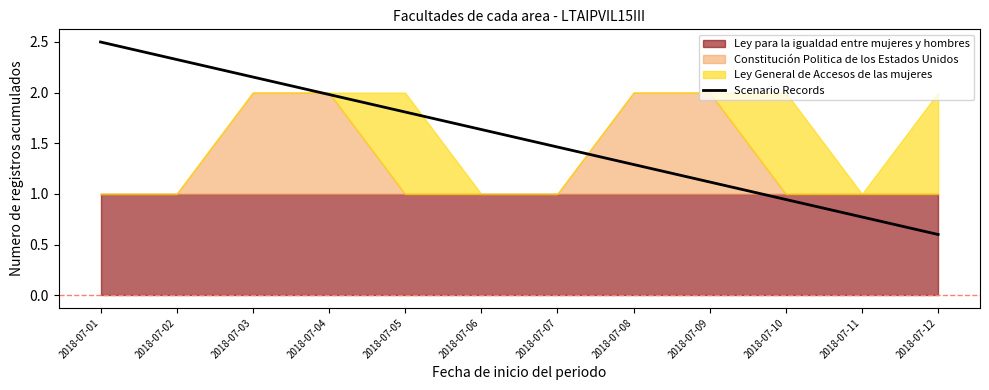

What is the value of the 6th point from the left?

1.6